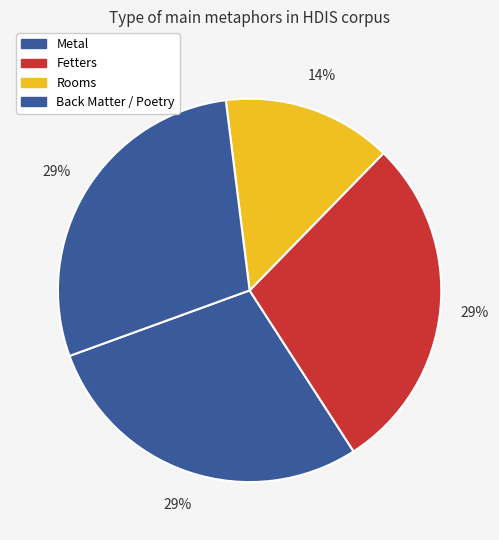

Count the number of slices in the pie.

4